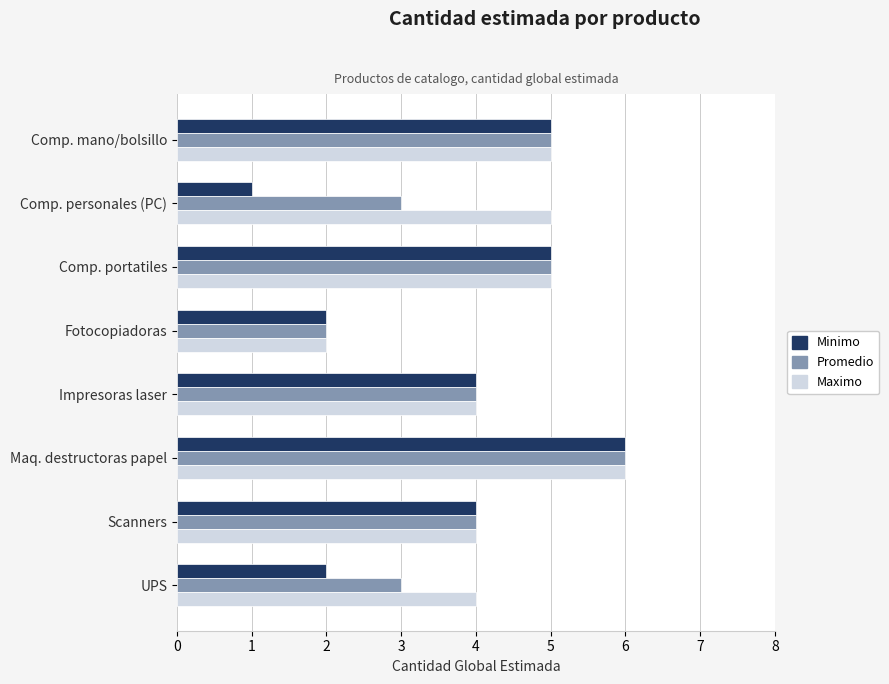

Which series has the widest spread of values?

Minimo